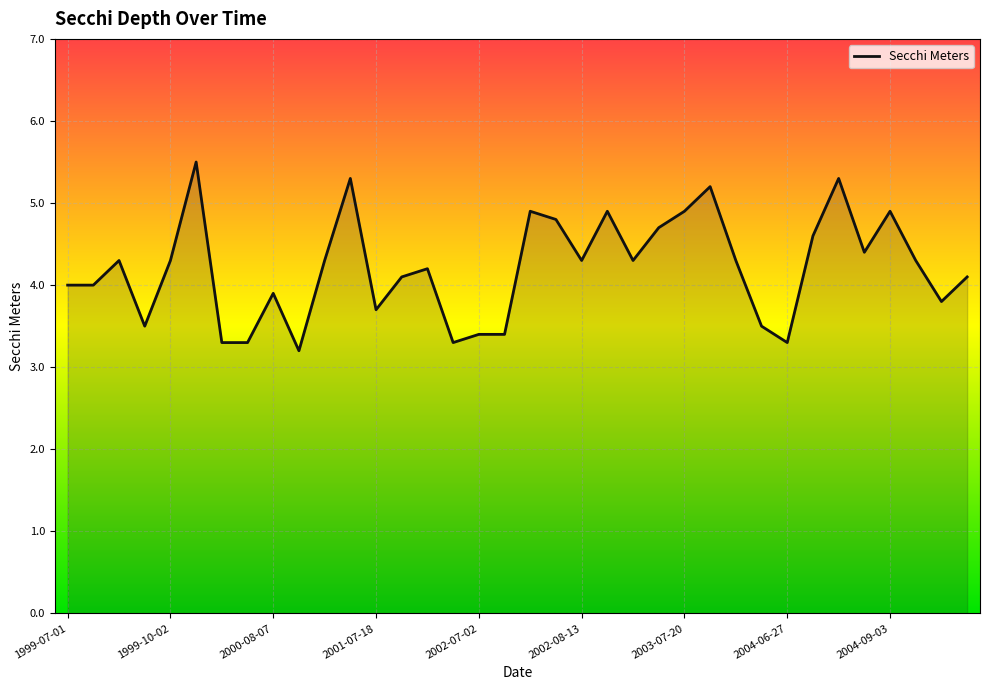

What is the difference between the maximum and minimum values?

2.3